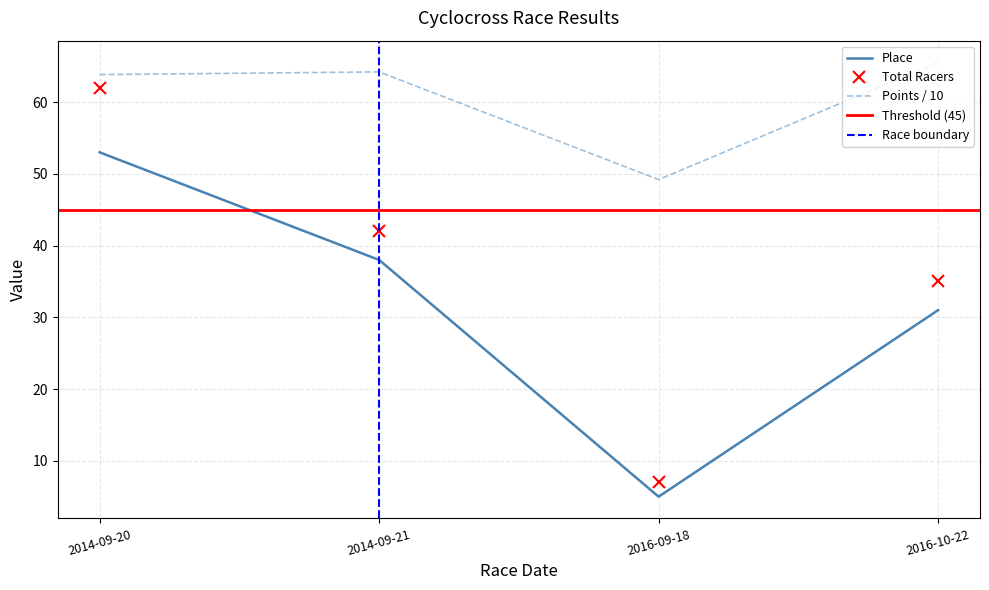

List the labels in order of Points value, smallest first.

2016-09-18, 2014-09-20, 2014-09-21, 2016-10-22